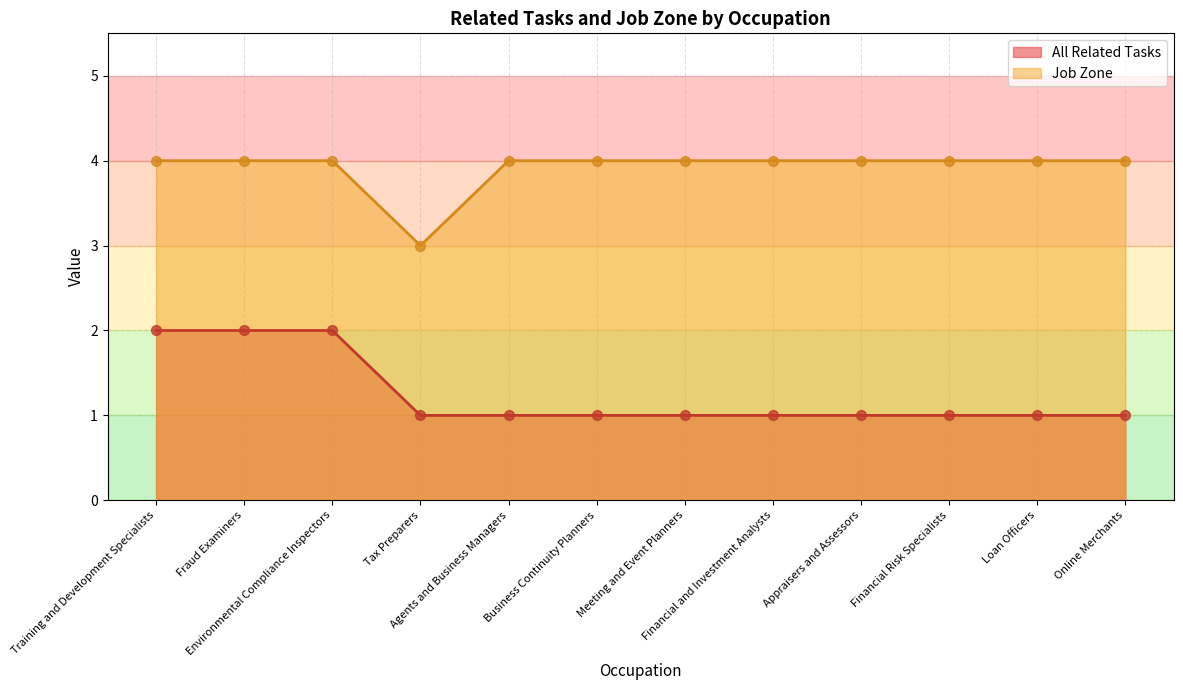

At which category is the sum across all series the highest?

Training and Development Specialists